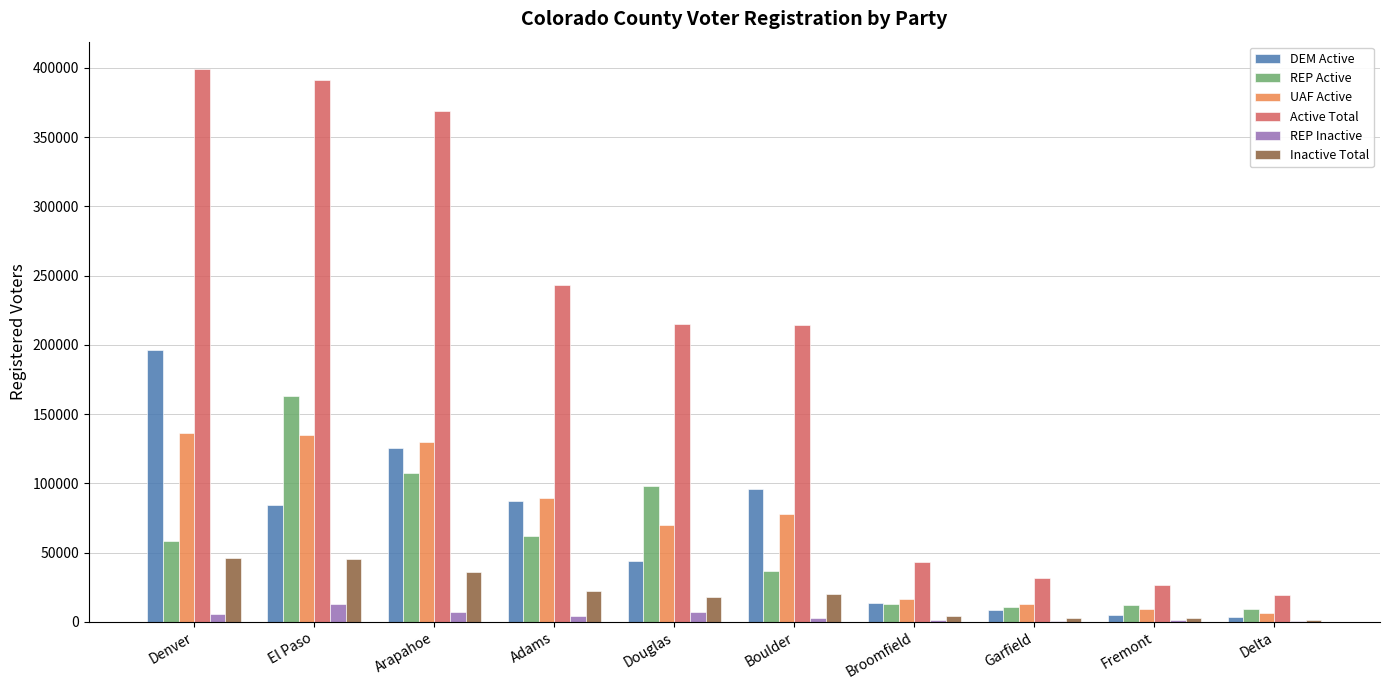

Does the chart contain stacked bars?

No